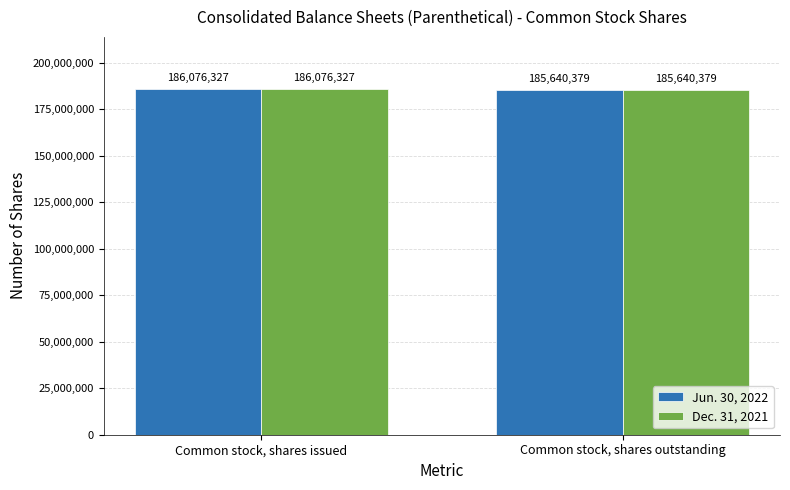

How many groups of bars are there?

2